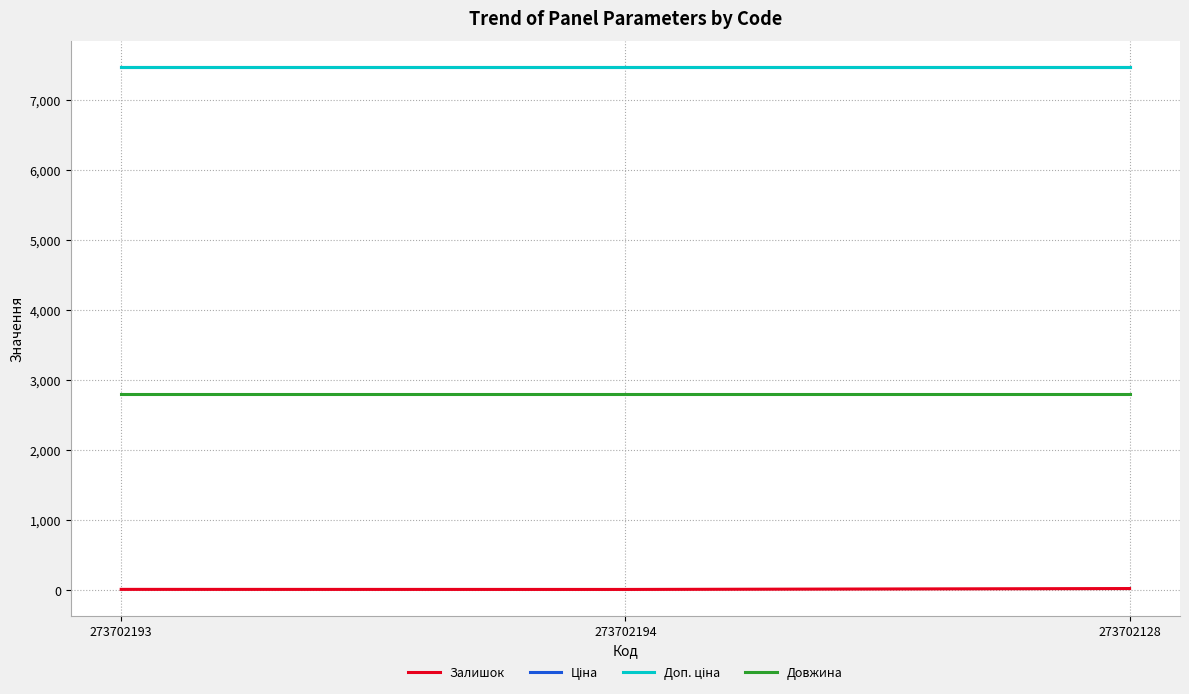

At which label is Довжина closest to 2800?

273702193